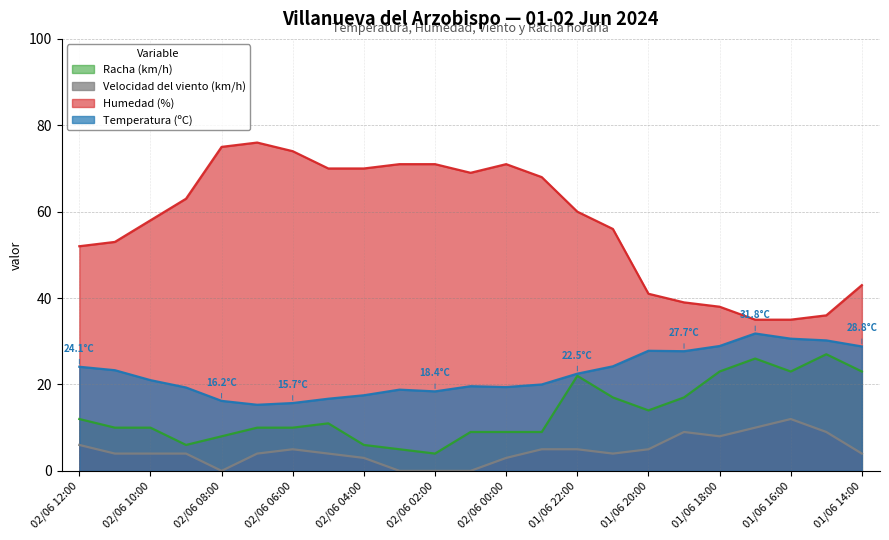

At which category is the sum across all series the highest?

01/06 22:00